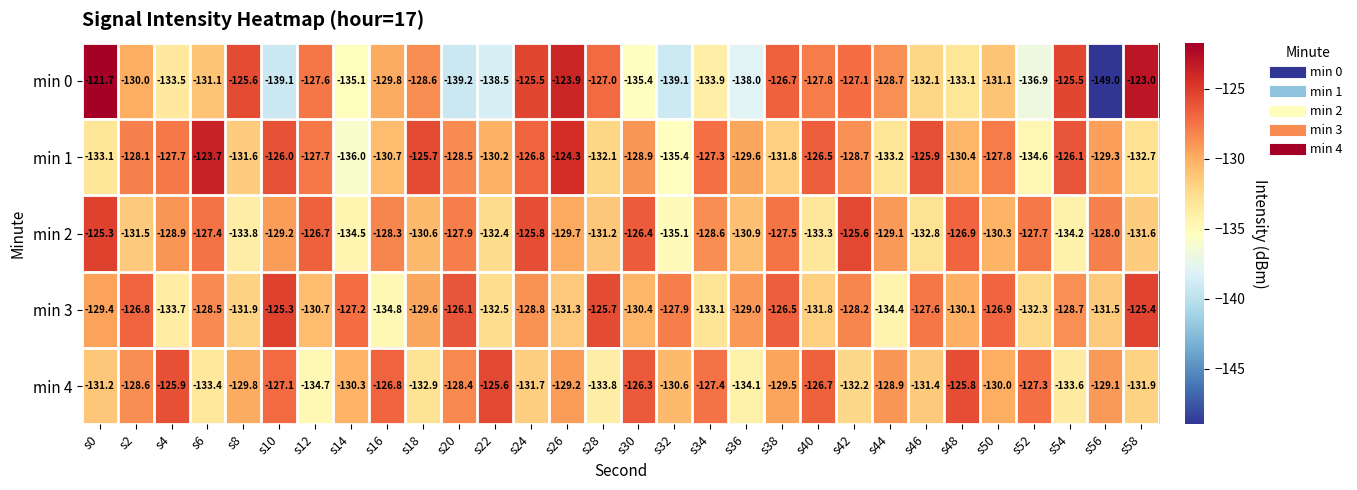

Which series has the widest spread of values?

min 0